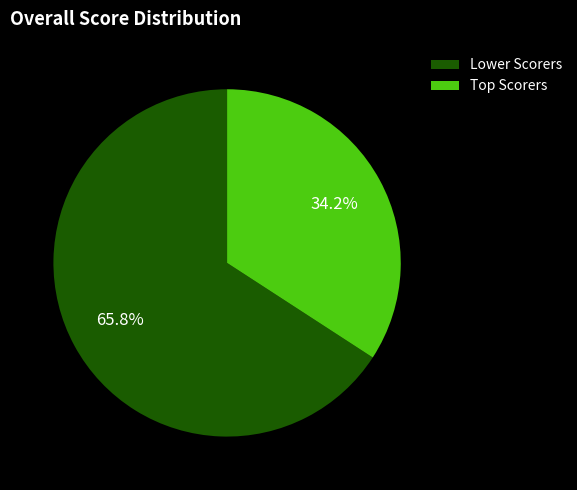

Rank the categories by value from lowest to highest.

Top Scorers, Lower Scorers